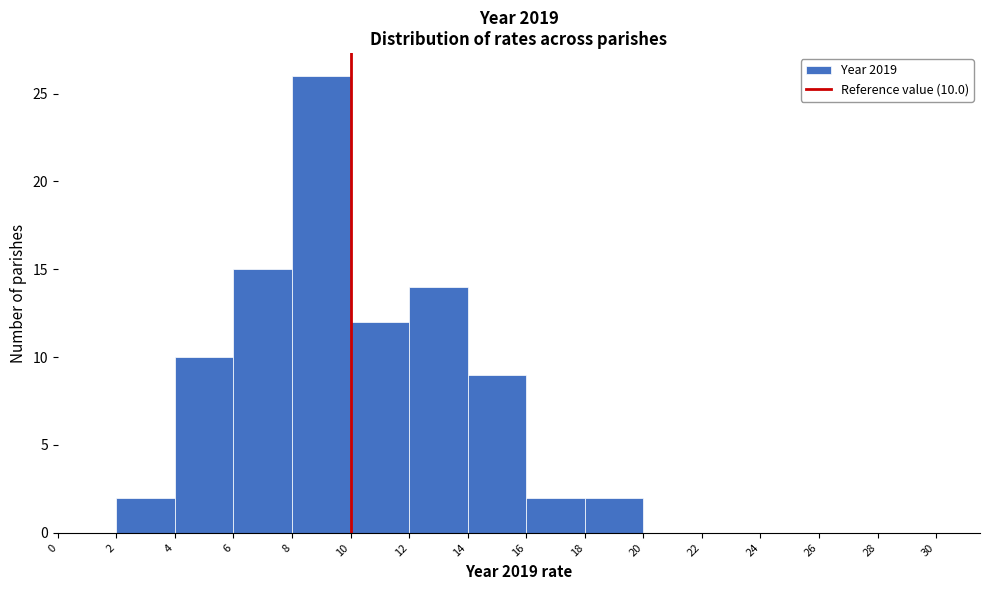

Which range on the x-axis has the tallest bar?

8 to 10